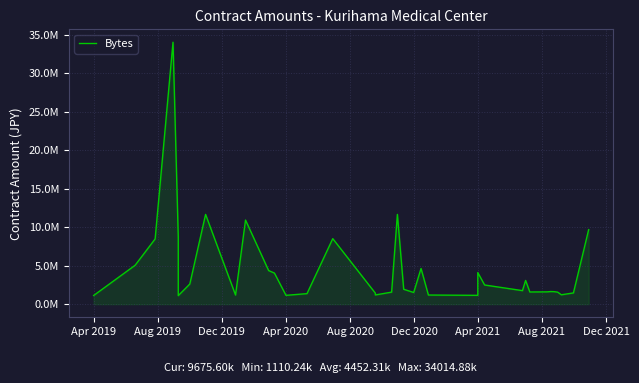

Reading right to left, list all the values displayed in this chart.

9675600	1459865	1221209	1562000	1628000	1641600	1599000	1584000	3080000	1760000	2490000	4105640	1148400	1188000	4632849	1519000	1936000	11655600	1563265	1197900	1435500	8509856	1369500	1148400	4039200	4362983	10923000	1188000	11655600	2621808	2340000	1110240	8708175	34014880	8474033	5058828	1127520